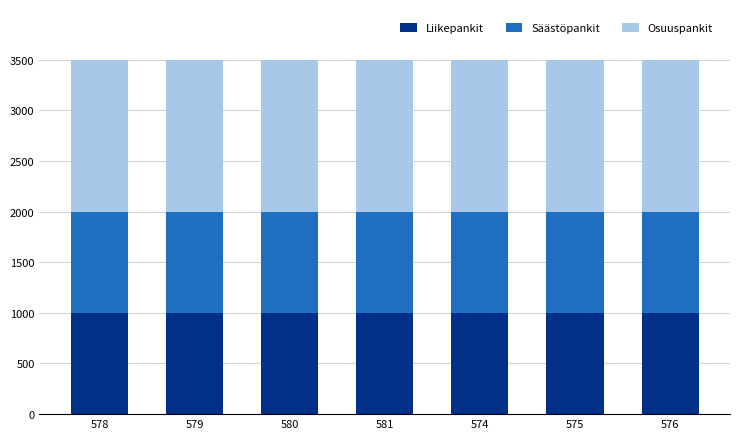

True or false: Liikepankit has a value of 230 at 581.

False